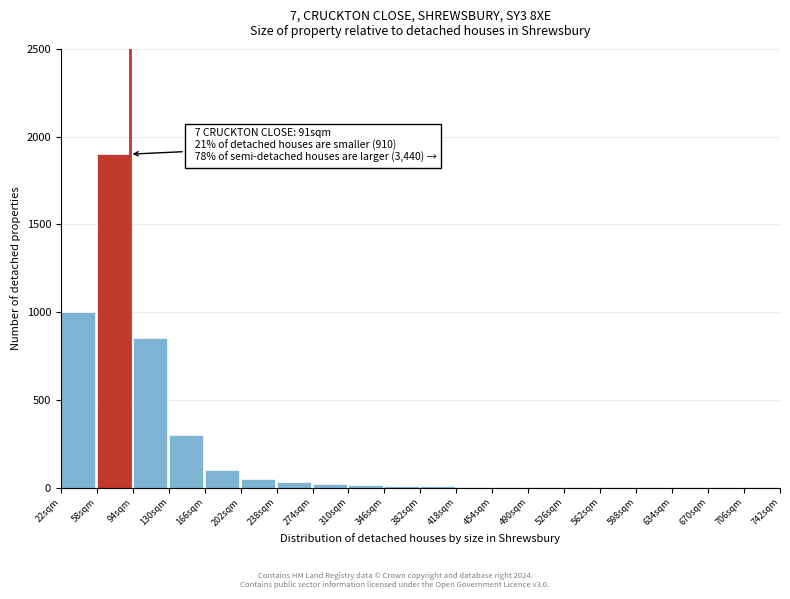

The value at 22sqm is 302. True or false?

False